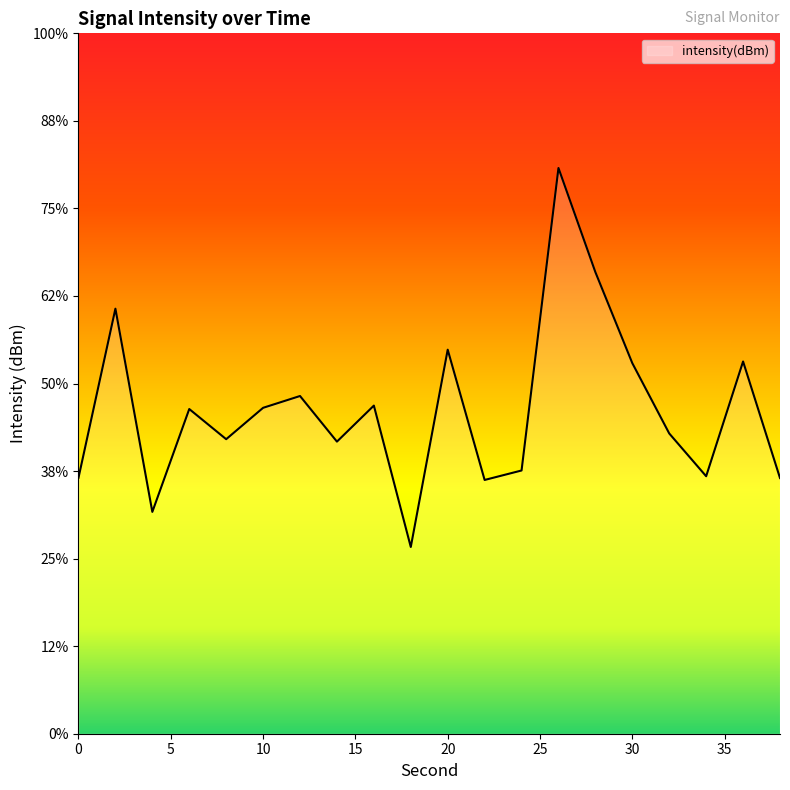

Where does the data first go above -131?

2